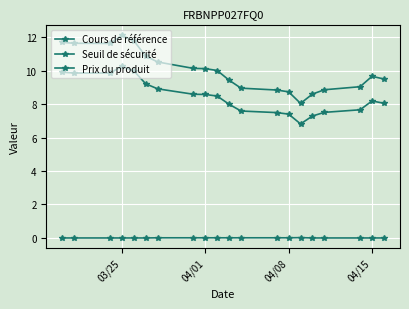

What is the highest value of the Seuil de sécurité series?

12.1